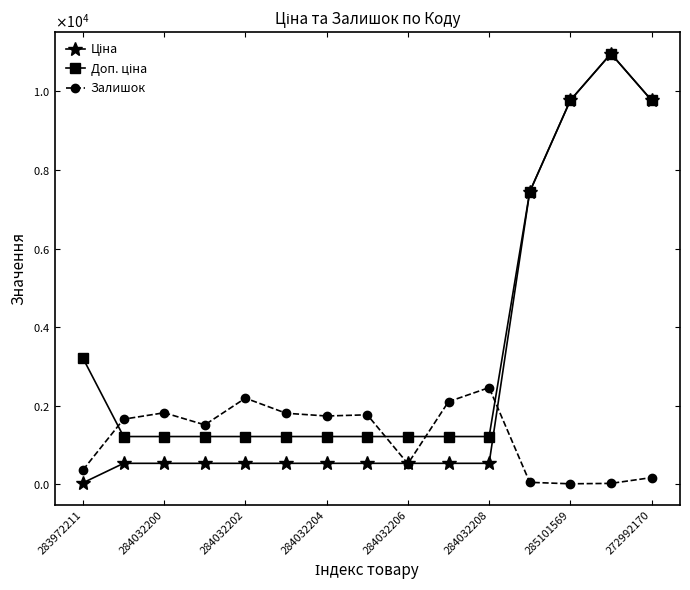

What is the difference between the maximum and minimum values in the Ціна series?

10932.4